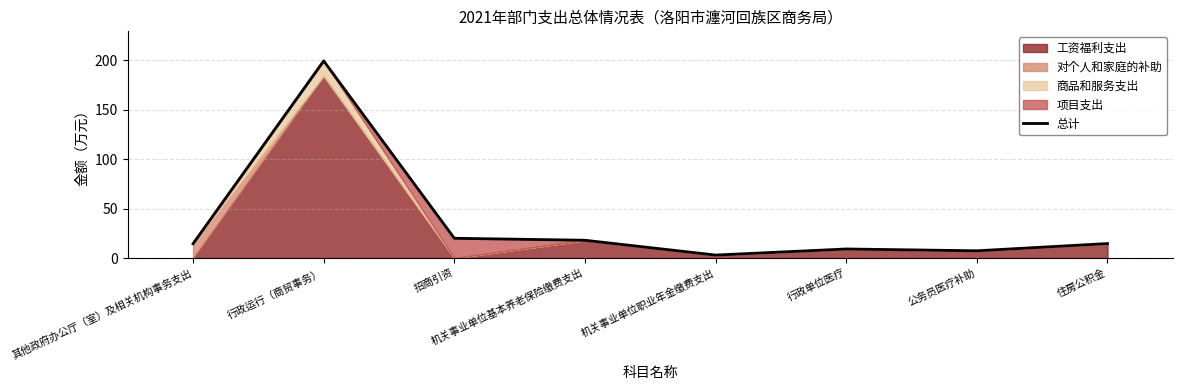

How many categories are shown in the chart?

8